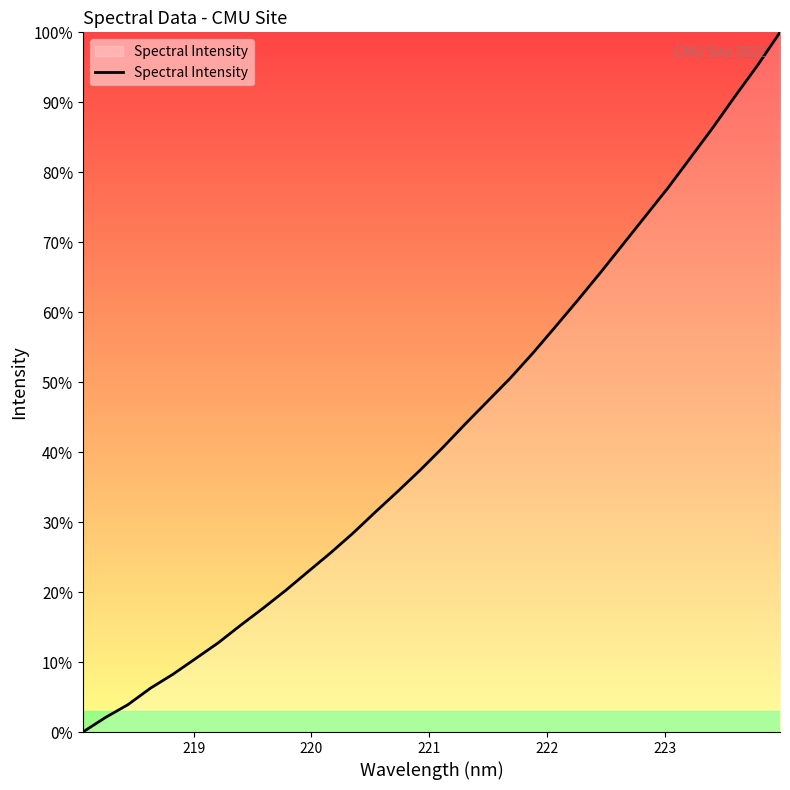

What is the difference between the maximum and minimum values?

100.0